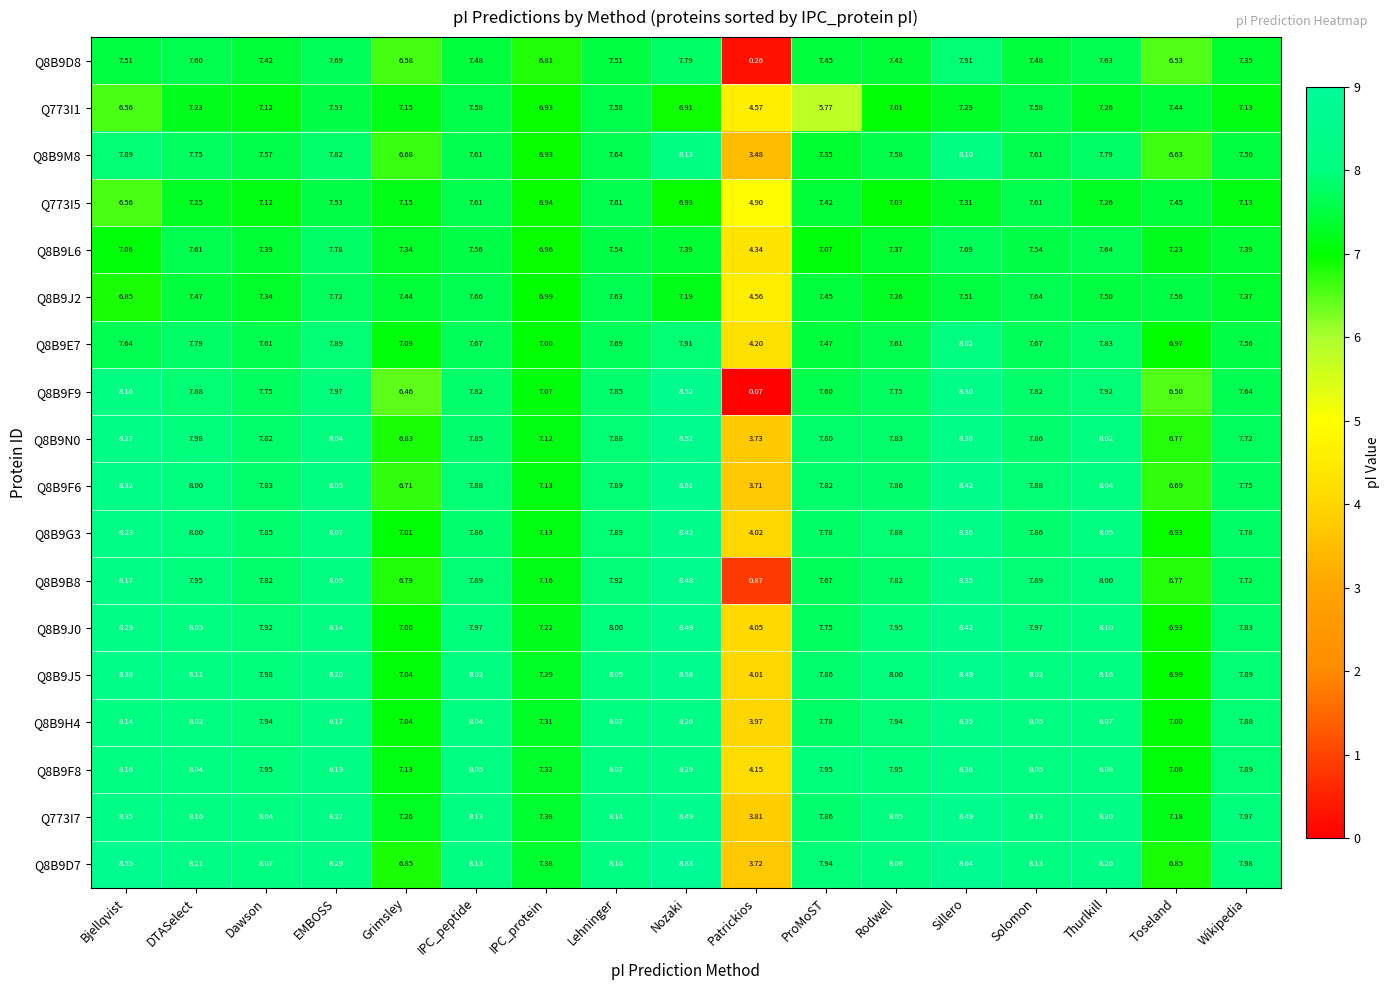

Which category has the lowest value in the Q8B9E7 series?

Patrickios